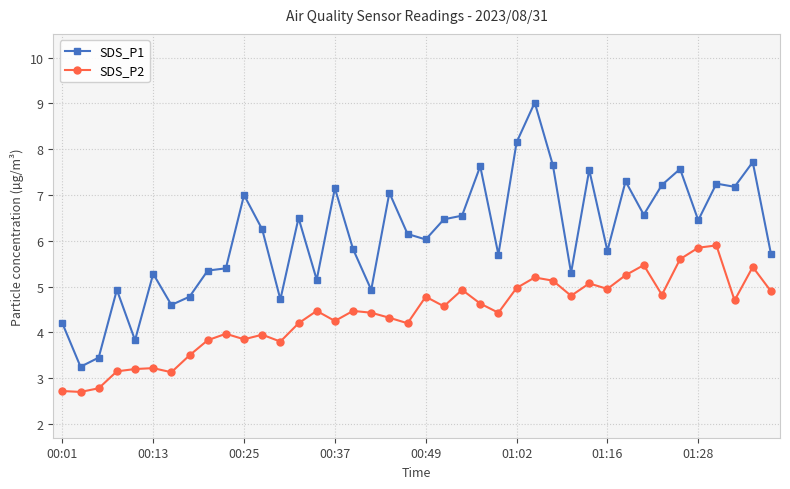

True or false: SDS_P1 and SDS_P2 cross at least once.

False